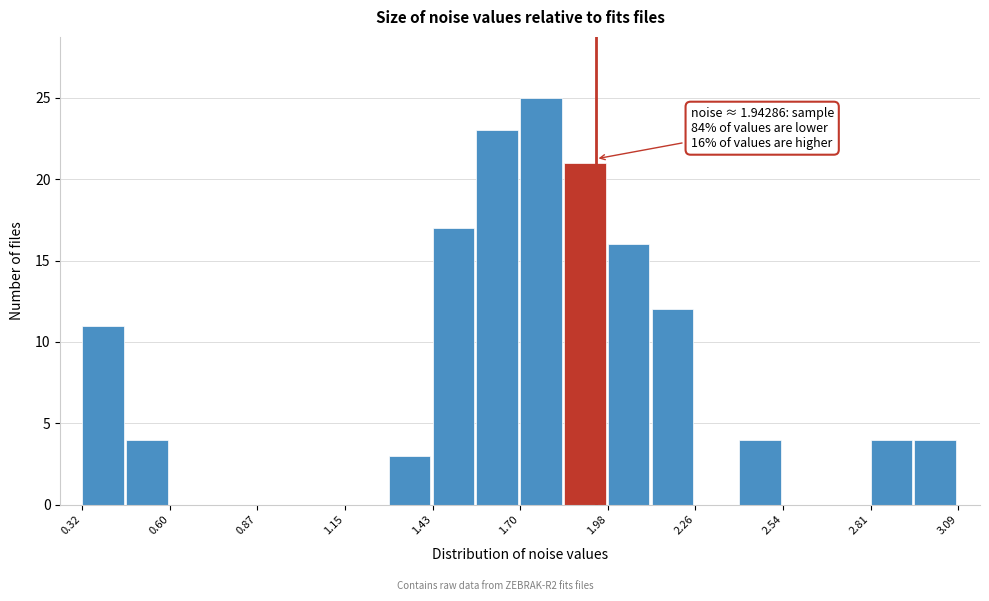

Read against the x-axis, roughly where is the centre of the tallest bar?

1.75